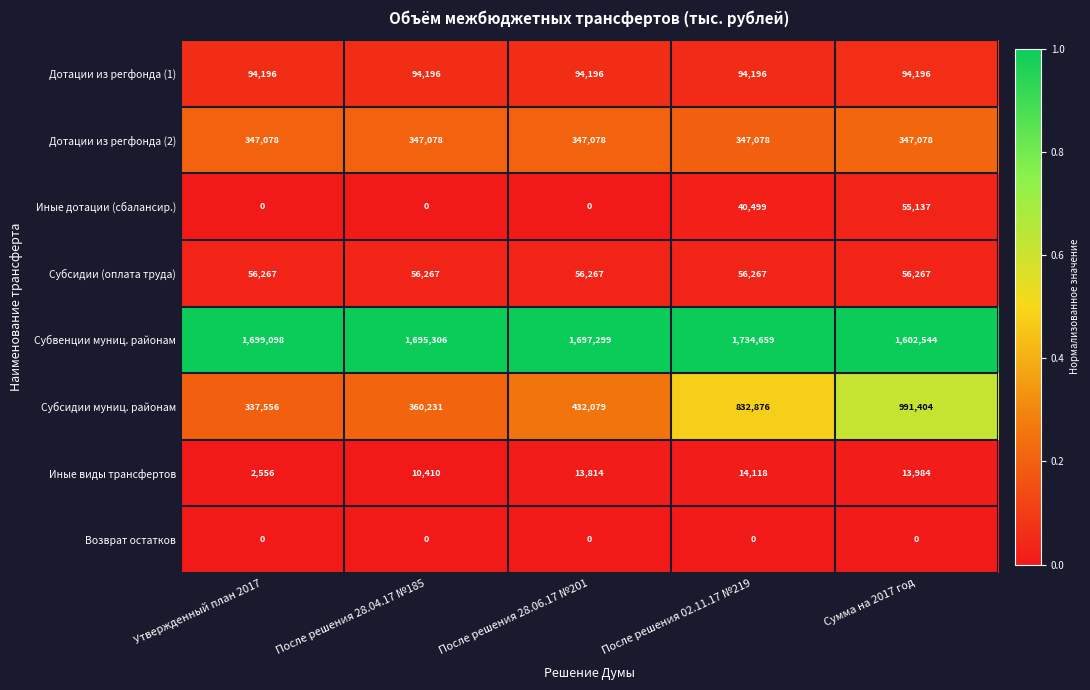

Count the number of data series in this chart.

8